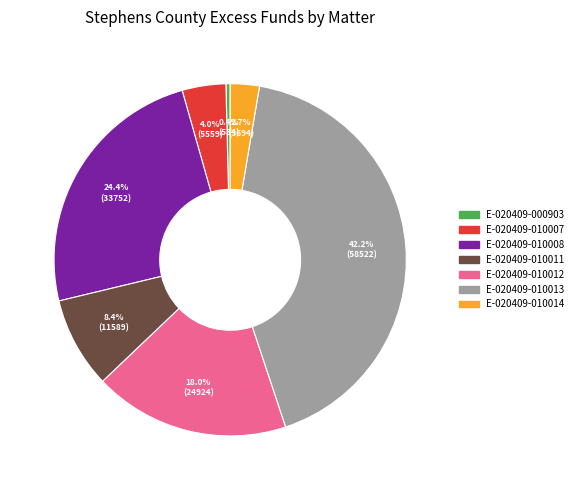

Count the number of slices in the pie.

7